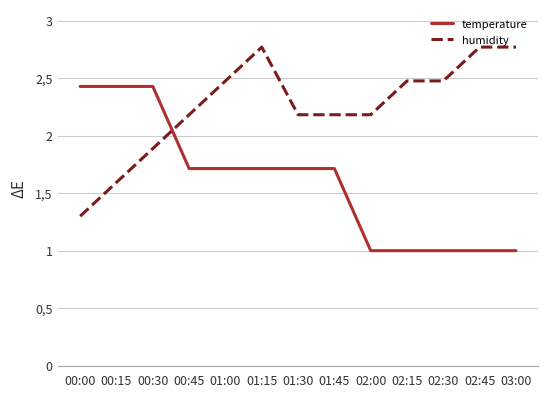

Reading left to right, transcribe all the data shown in this chart.

temperature: 2.4	2.4	2.4	1.7	1.7	1.7	1.7	1.7	1.0	1.0	1.0	1.0	1.0
humidity: 1.3	1.6	1.9	2.2	2.5	2.8	2.2	2.2	2.2	2.5	2.5	2.8	2.8